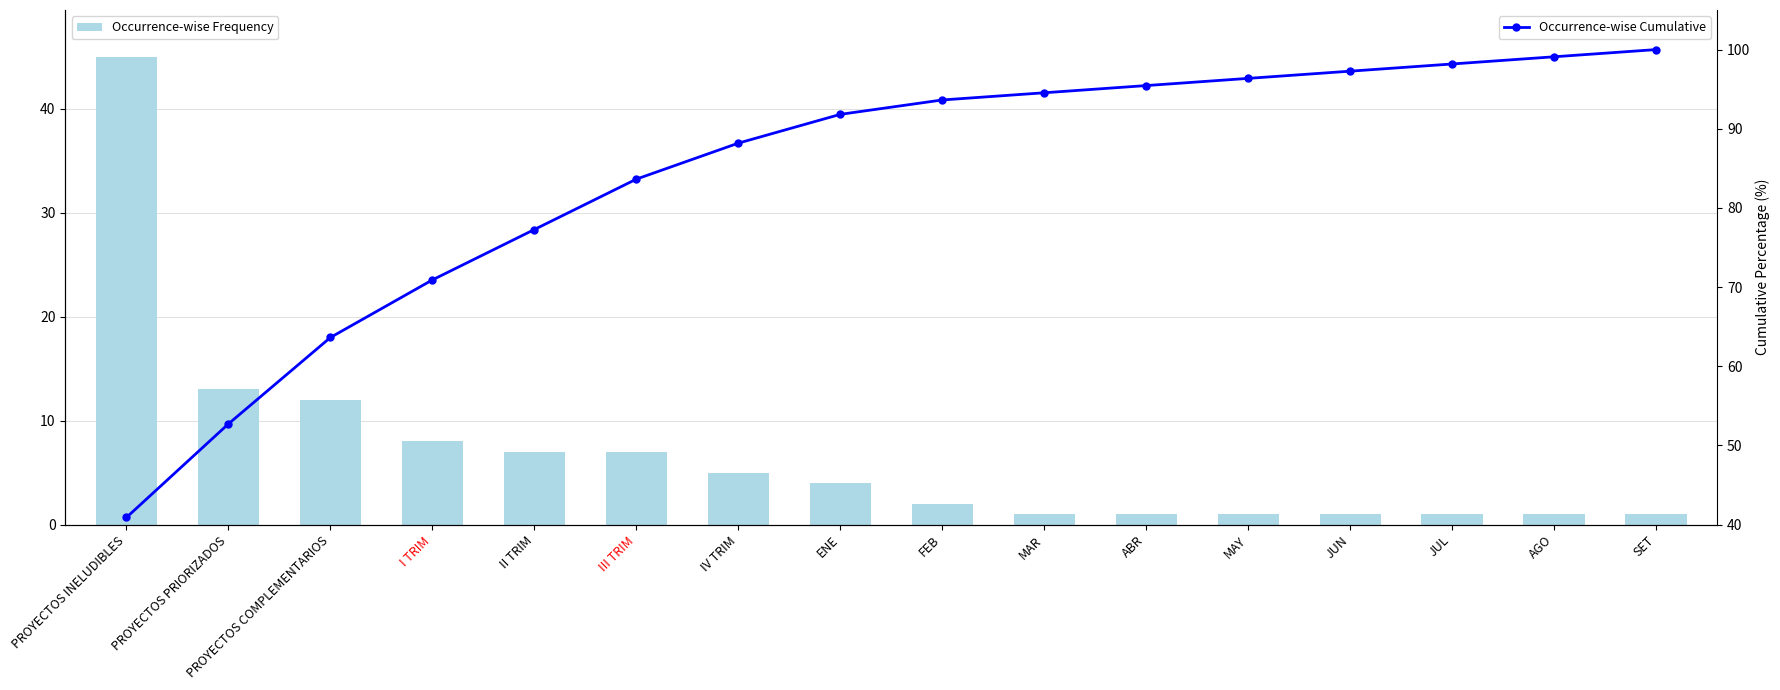

The value of Occurrence-wise Frequency at PROYECTOS COMPLEMENTARIOS is 2.7. True or false?

False